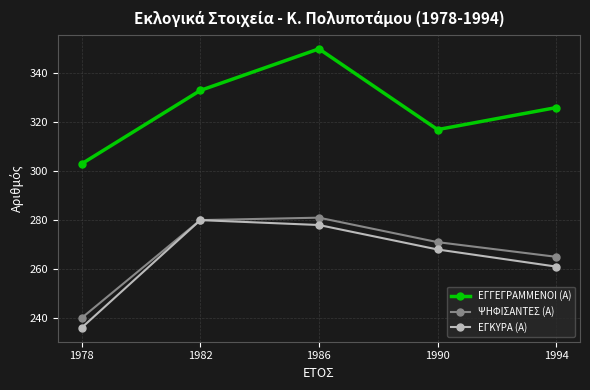

True or false: ΕΓΚΥΡΑ (Α) and ΕΓΓΕΓΡΑΜΜΕΝΟΙ (Α) cross at least once.

False